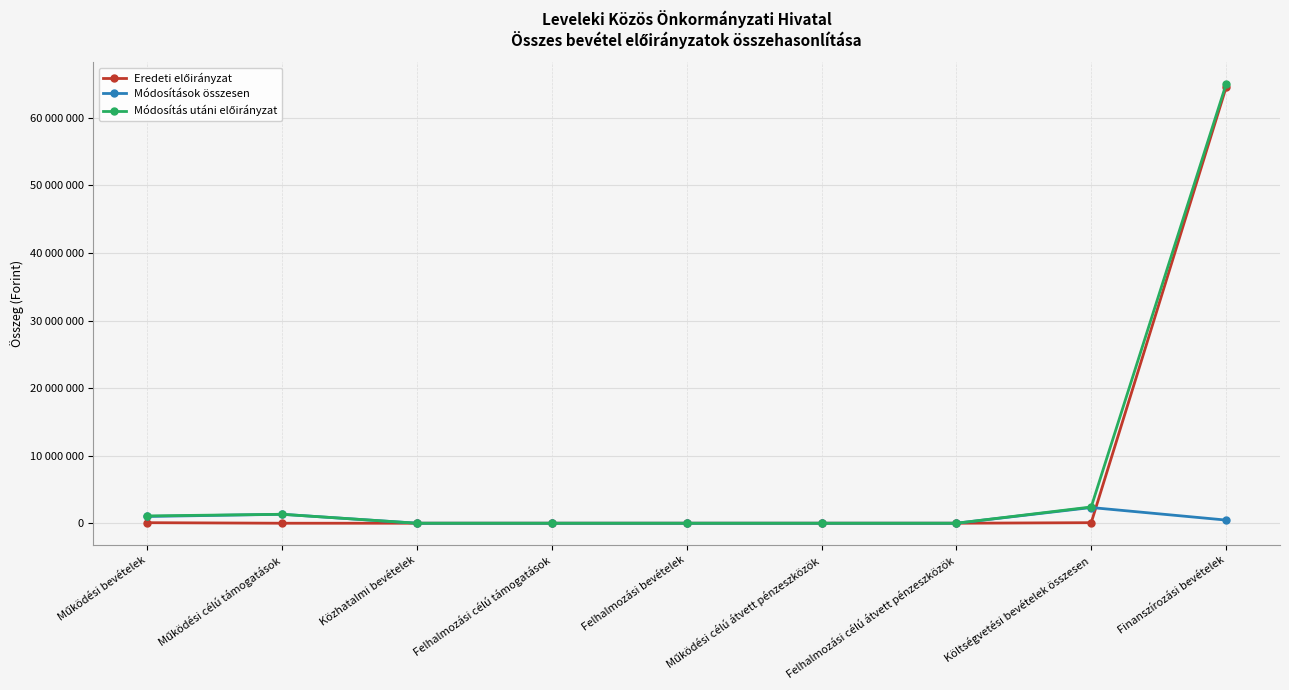

Does the chart have visible grid lines?

Yes